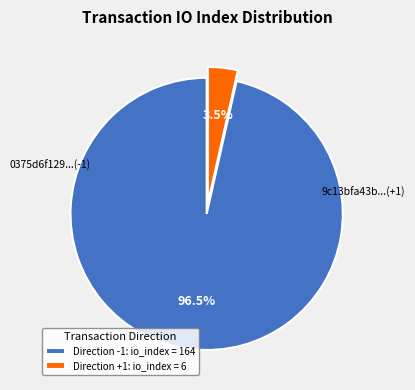

Rank the categories by value from lowest to highest.

io_index_6, io_index_164